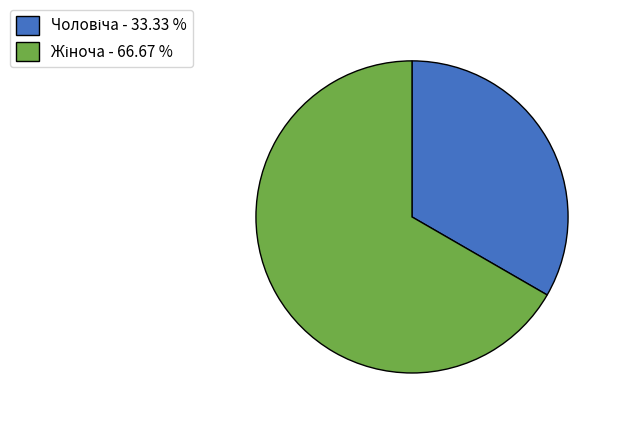

How many slices are in this pie chart?

2